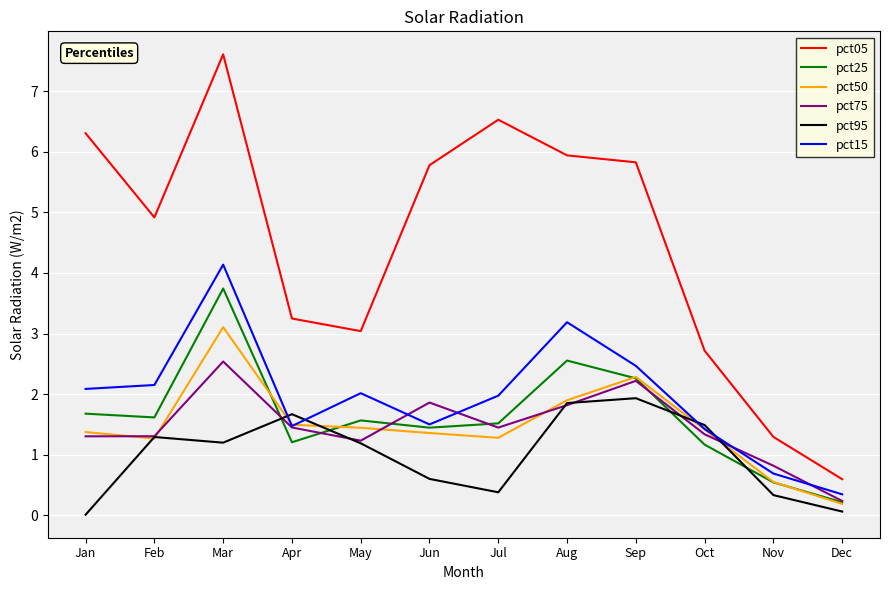

How many lines are shown in the chart?

6